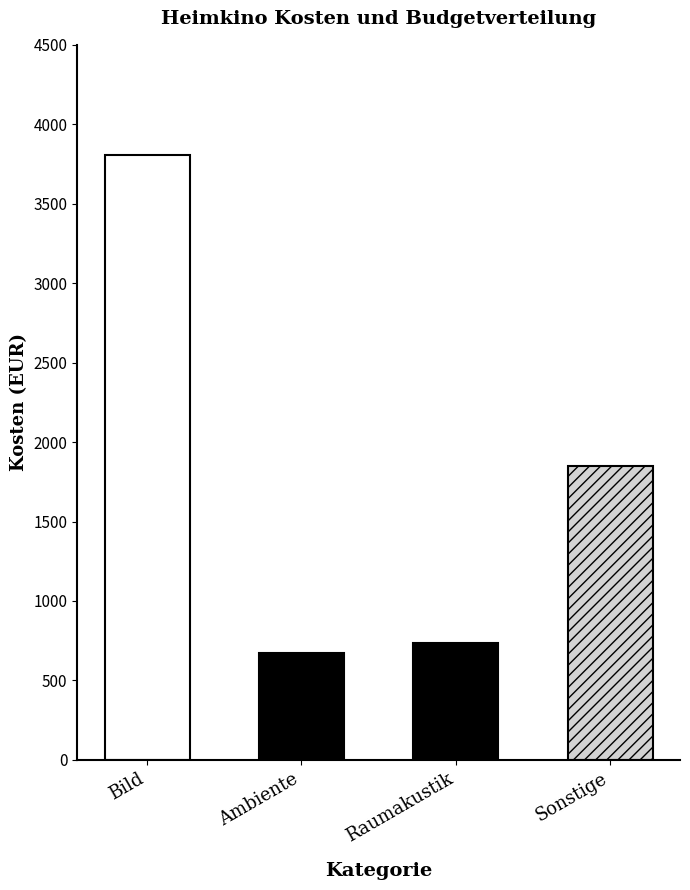

Are the bars horizontal?

No